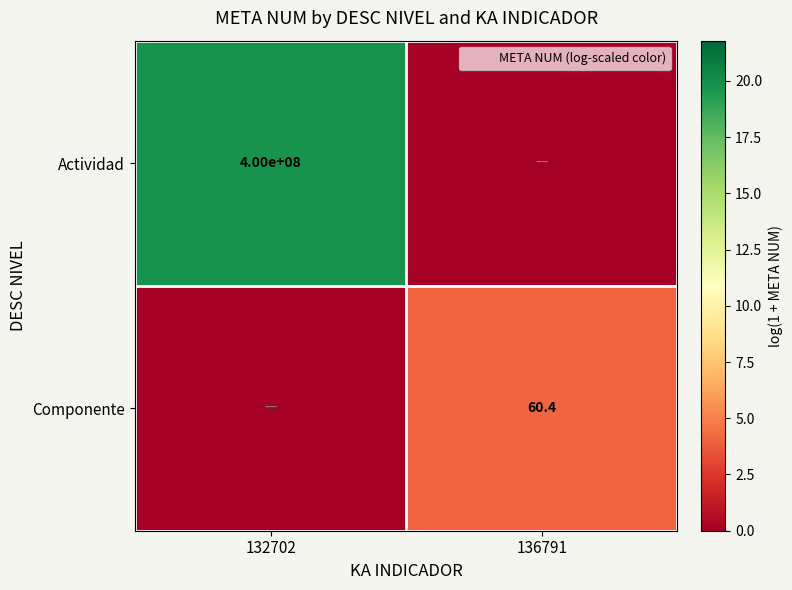

How many series are shown in this chart?

2